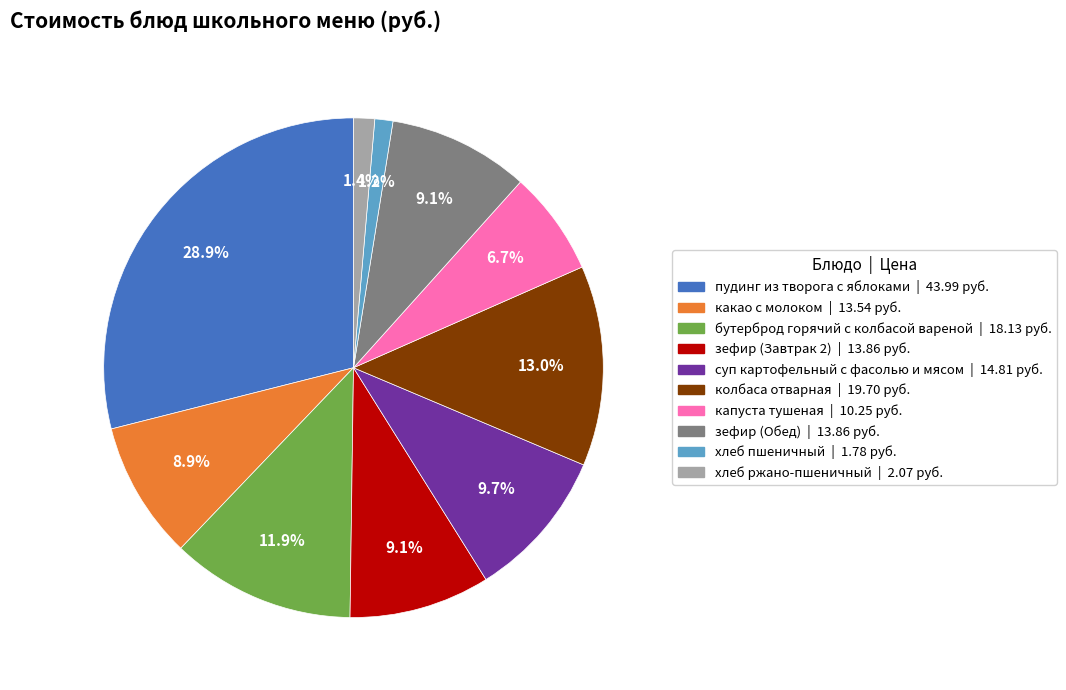

To the nearest percent, what is the combined percentage of зефир (Завтрак 2) and какао с молоком?

18%